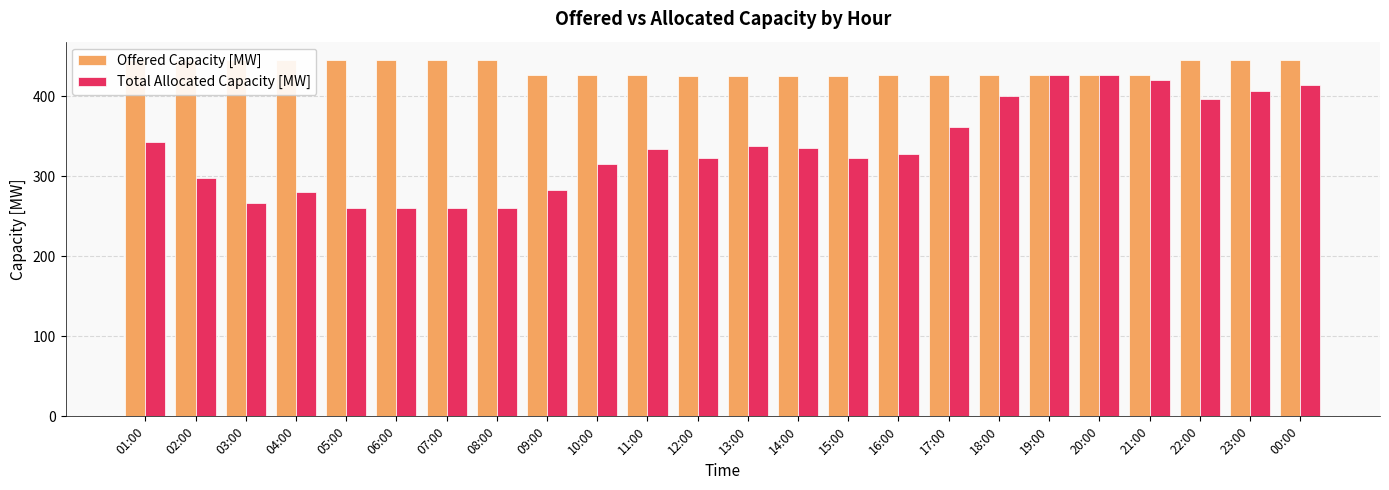

Read the Total Allocated Capacity [MW] value at 18:00, to the nearest 5.

400